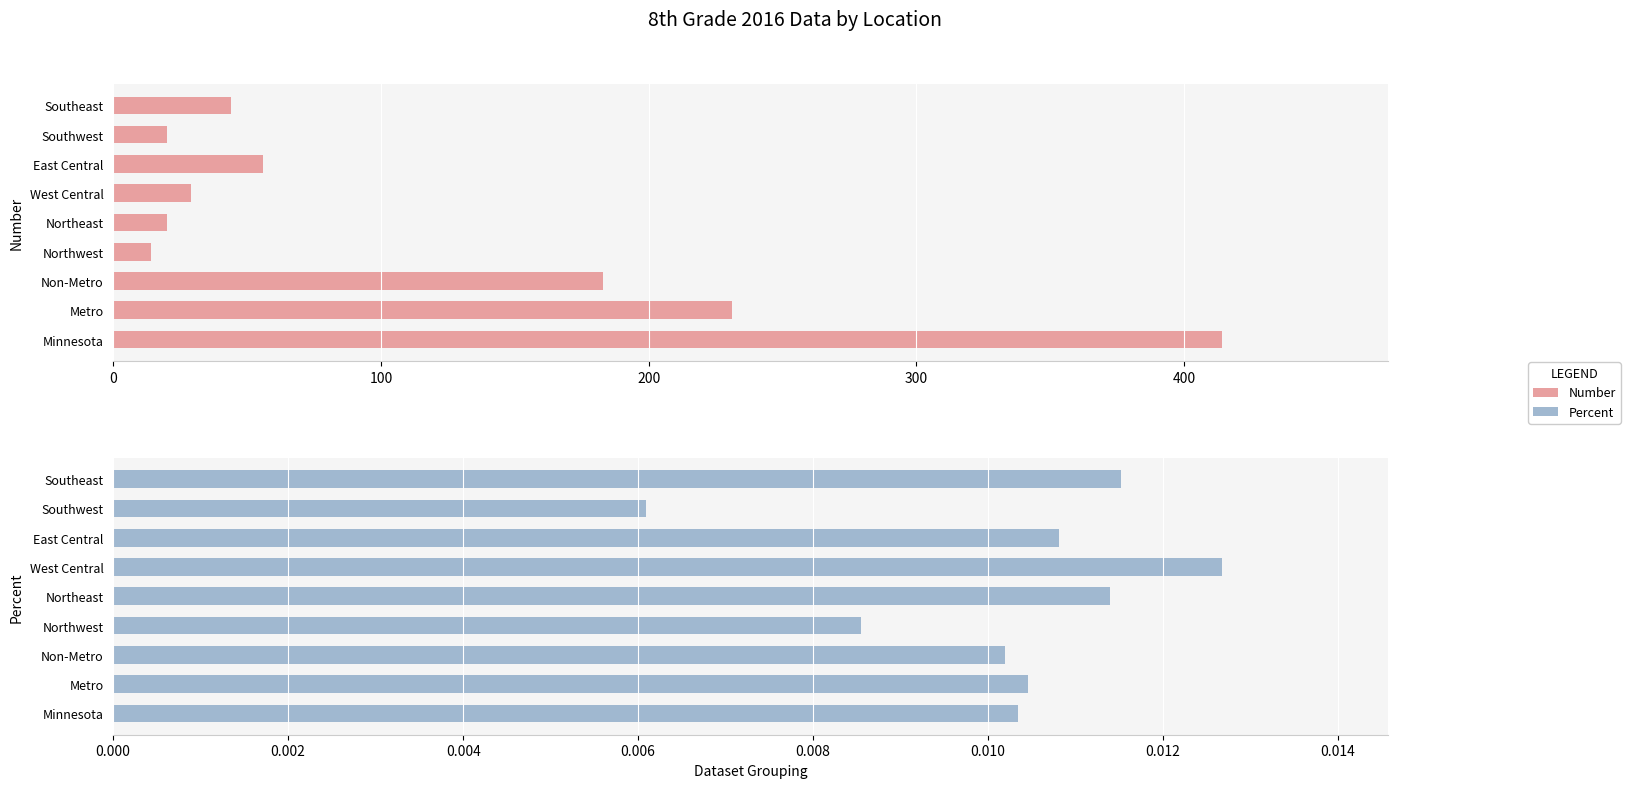

Rank the series by their maximum value, from highest to lowest.

Number, Percent